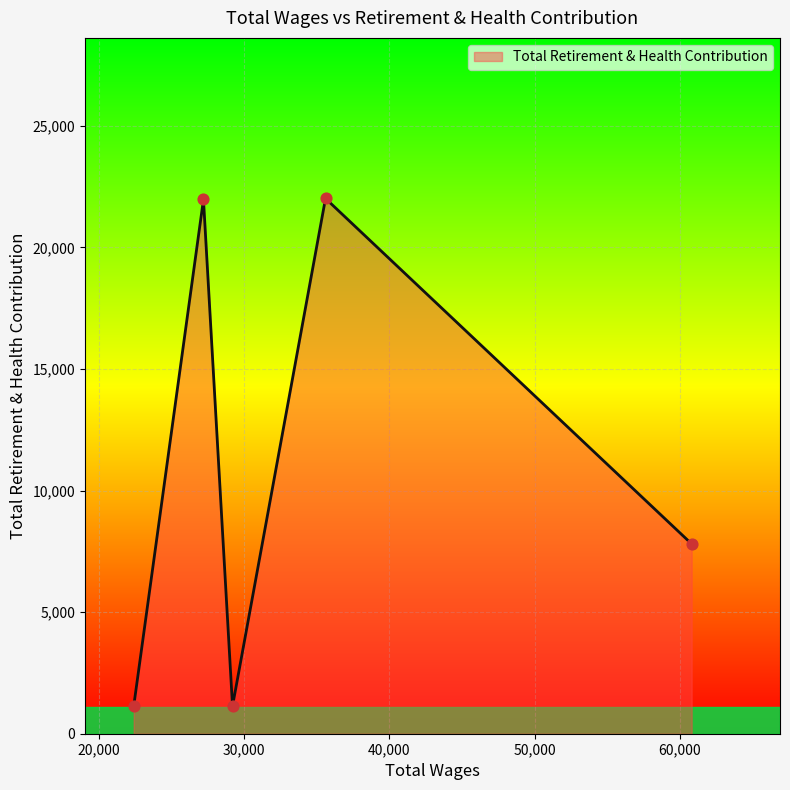

What is the average value?

10811